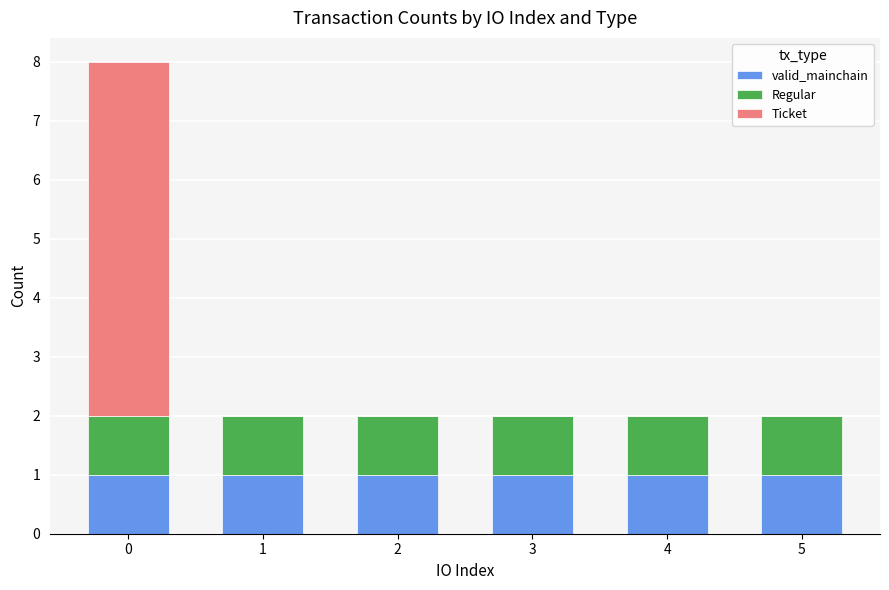

Count the number of data series in this chart.

3